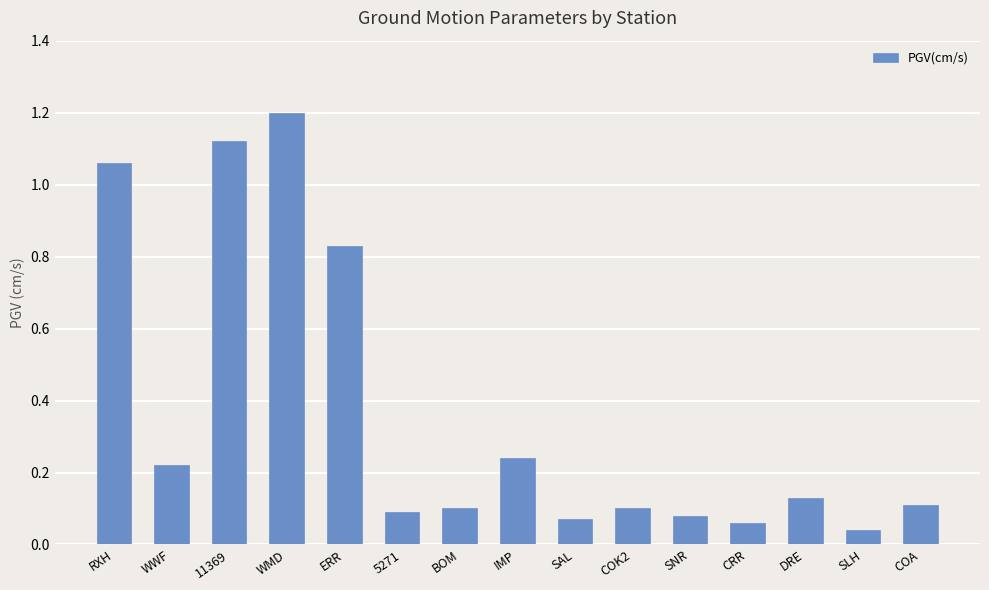

What is the difference between the maximum and minimum values?

1.2